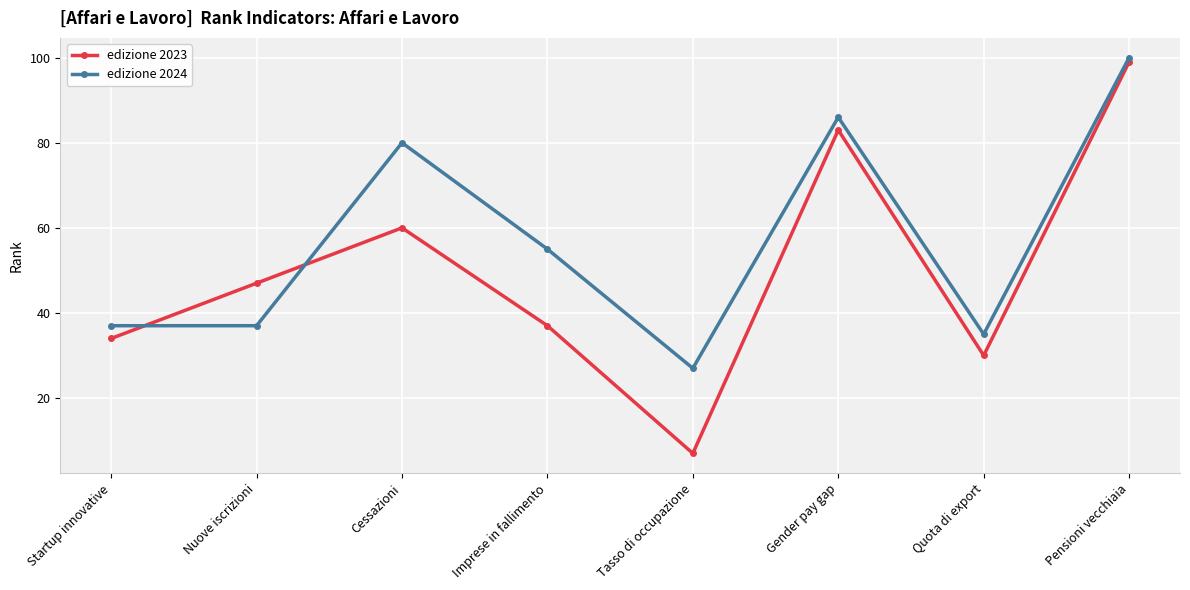

Reading left to right, what are all the values shown in this chart?

edizione 2023: Startup innovative=34	Nuove iscrizioni=47	Cessazioni=60	Imprese in fallimento=37	Tasso di occupazione=7	Gender pay gap=83	Quota di export=30	Pensioni vecchiaia=99
edizione 2024: Startup innovative=37	Nuove iscrizioni=37	Cessazioni=80	Imprese in fallimento=55	Tasso di occupazione=27	Gender pay gap=86	Quota di export=35	Pensioni vecchiaia=100